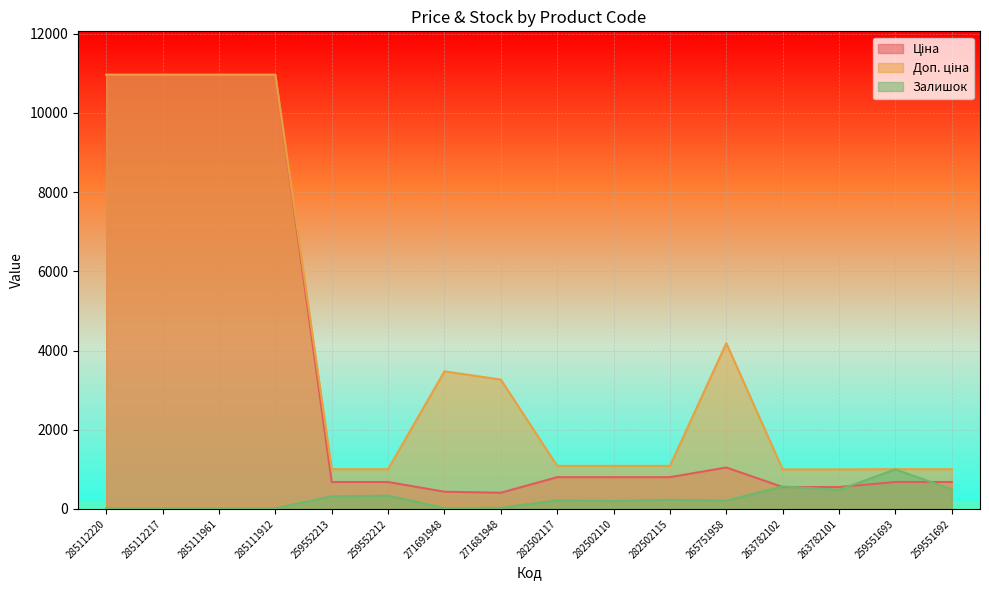

True or false: Залишок and Доп. ціна intersect in this chart.

False